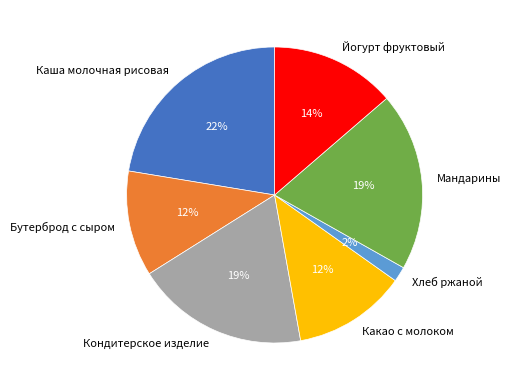

Between Каша молочная рисовая and Бутерброд с сыром, which is larger?

Каша молочная рисовая